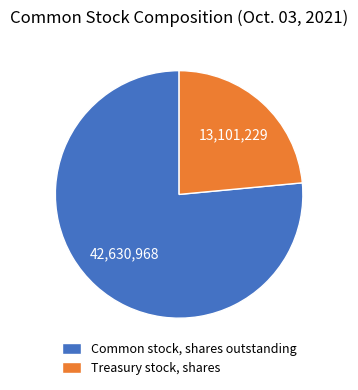

Which category has the biggest portion of the pie?

Common stock, shares outstanding